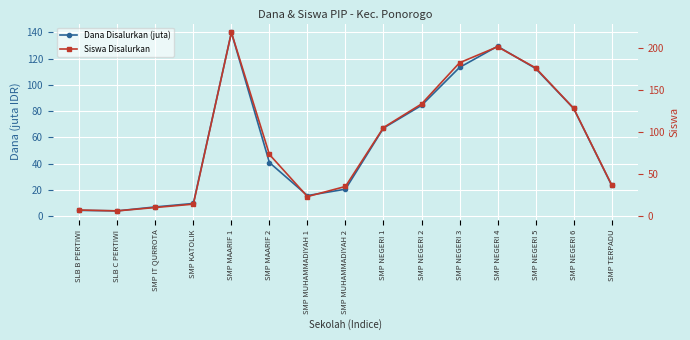

List the series in order of their peak value, lowest first.

Dana Disalurkan (juta), Siswa Disalurkan